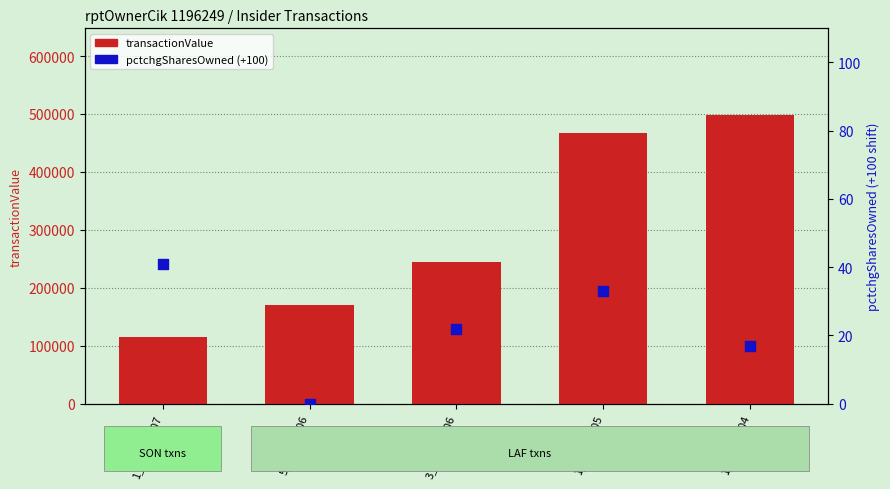

Is the value of transactionValue at 1_LAF_2004 greater than the value of pctchgSharesOwned (shifted +100) at 3_SON_2006?

Yes